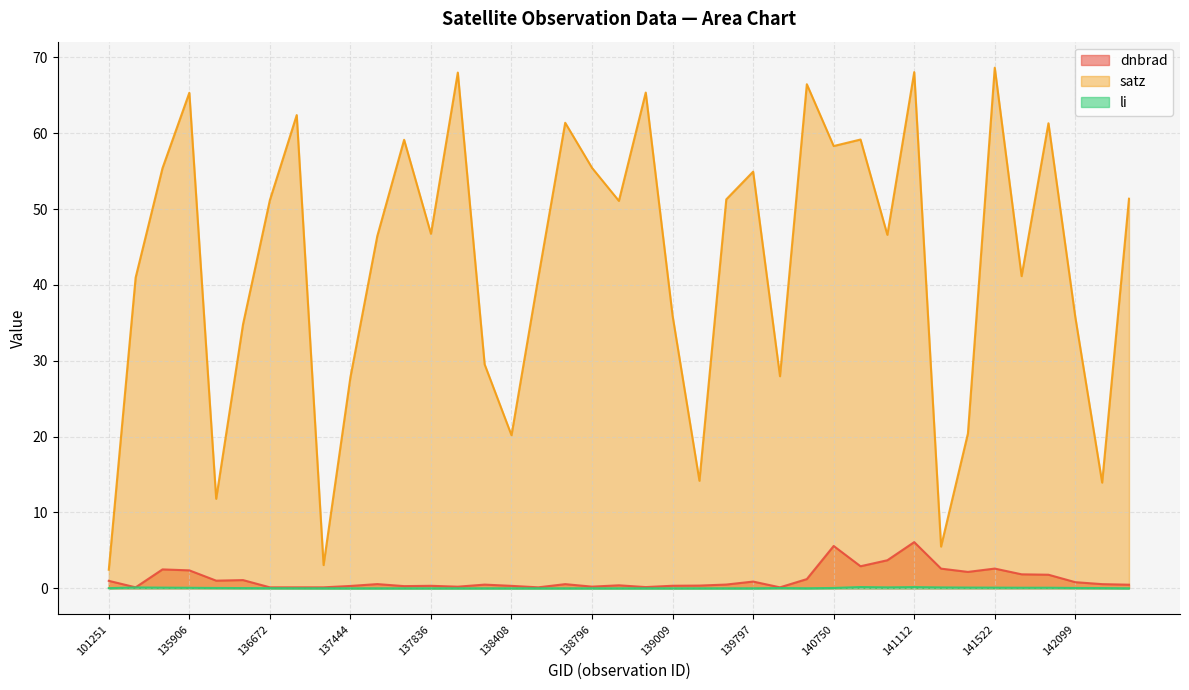

Which series changed the most between 139783 and 141315?

satz